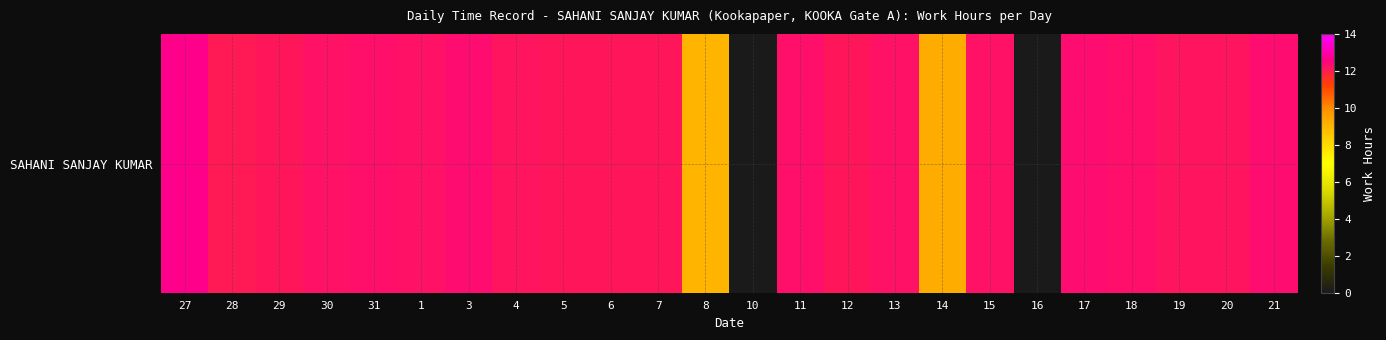

List the labels in order of value, largest first.

27, 3, 21, 17, 31, 11, 18, 1, 13, 15, 30, 20, 4, 19, 5, 6, 7, 29, 12, 28, 14, 8, 10, 16